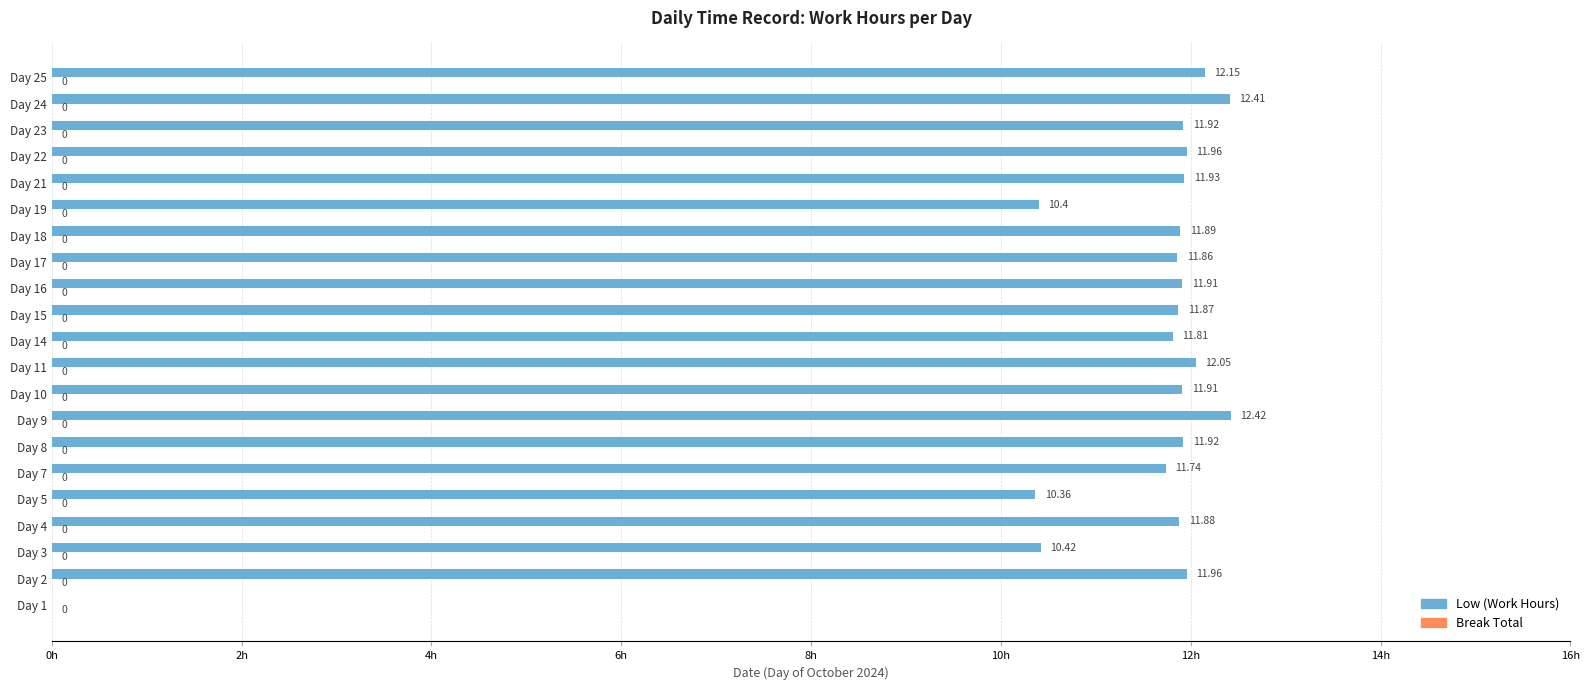

Approximately how many times larger is the value at Day 2 compared to Day 21?

1.0